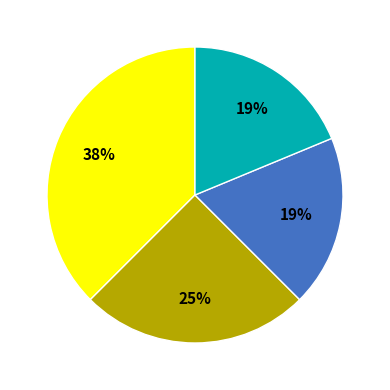

Does any single category account for the majority?

No